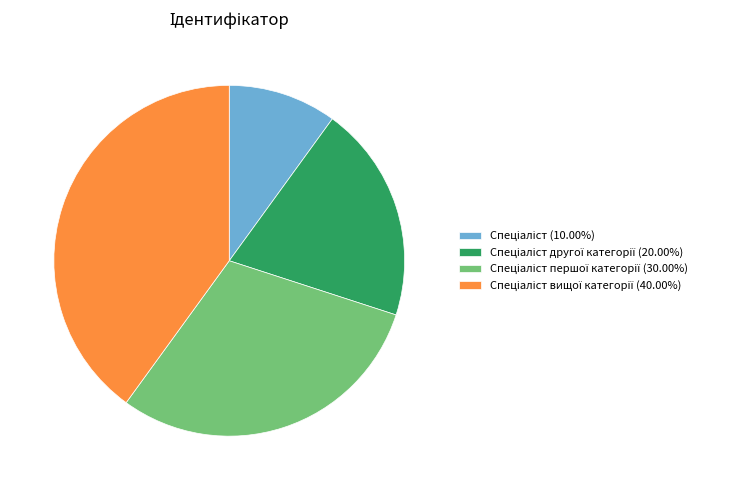

Is there a majority slice in this chart?

No